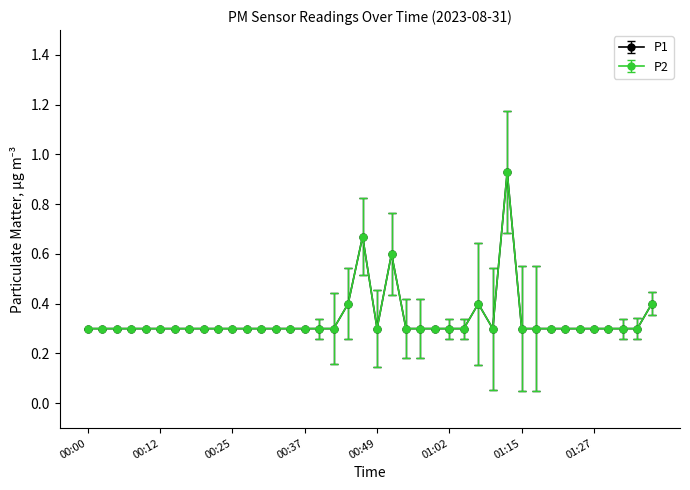

What are all the series names shown in the legend?

P1, P2